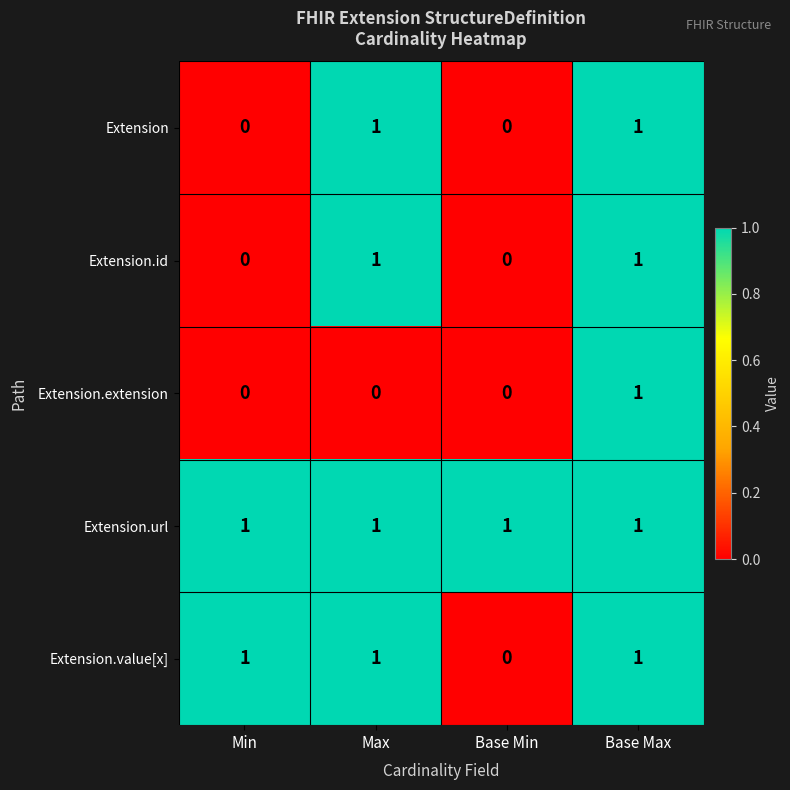

What is the spread (max minus min) of values at Max?

1